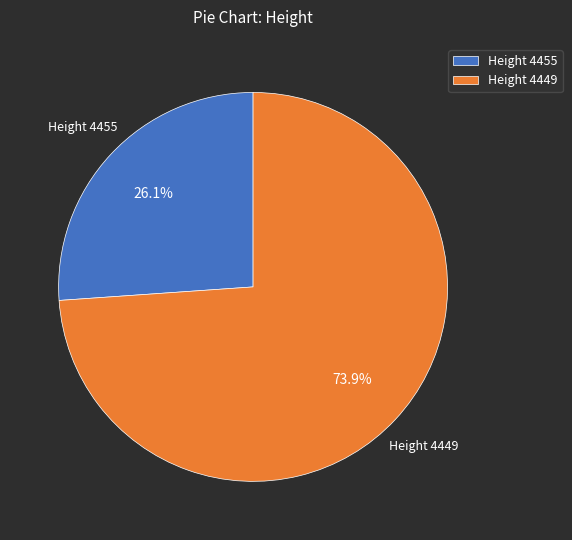

How many slices are in this pie chart?

2